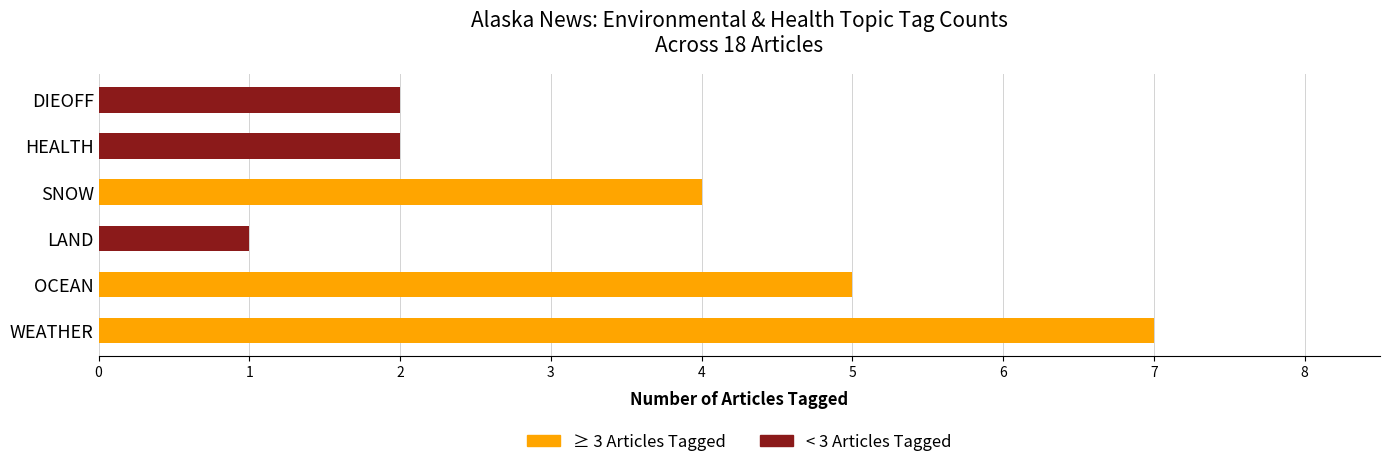

At which label does ≥ 3 Articles Tagged reach its peak?

WEATHER